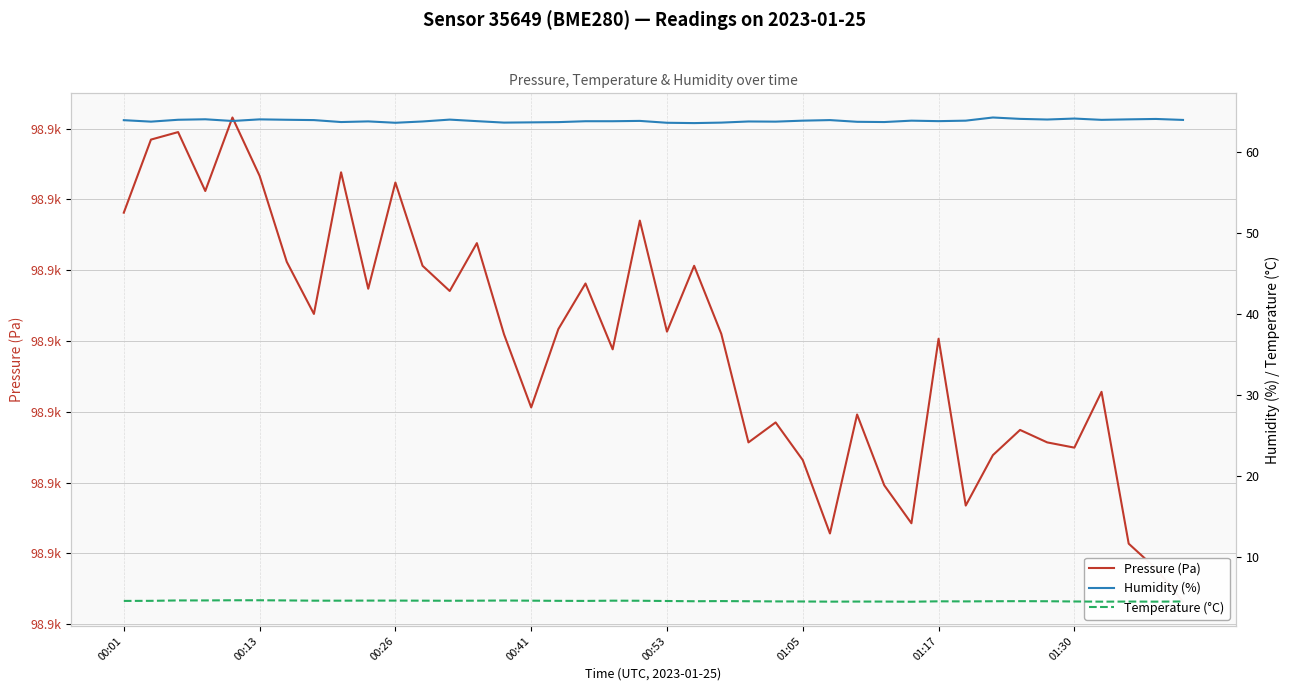

True or false: Pressure (Pa) and Humidity (%) cross at least once.

False